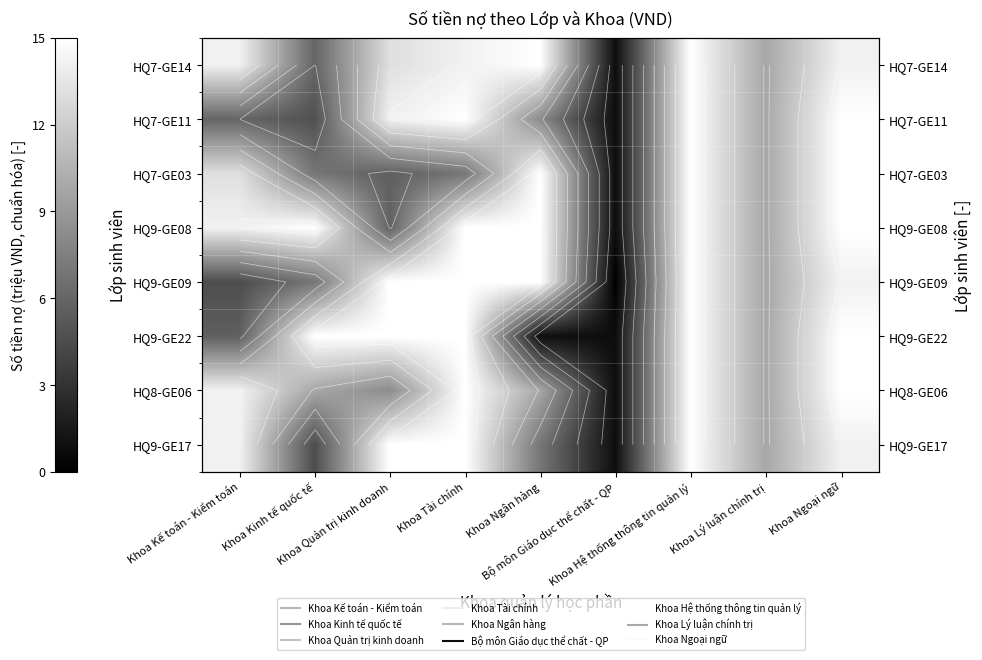

Is it true that HQ7-GE11 equals 20.6 at Khoa Quản trị kinh doanh?

False